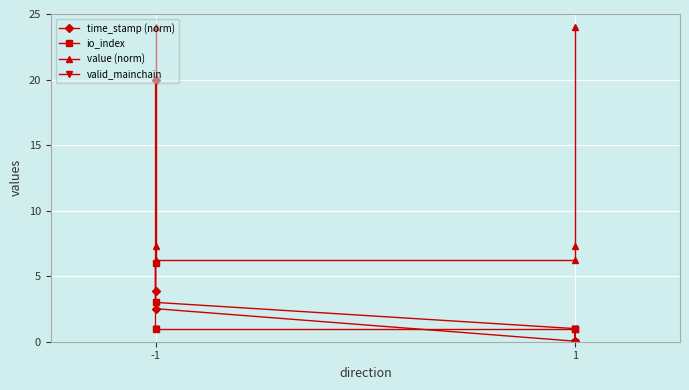

At which label does time_stamp (norm) reach its peak?

-1